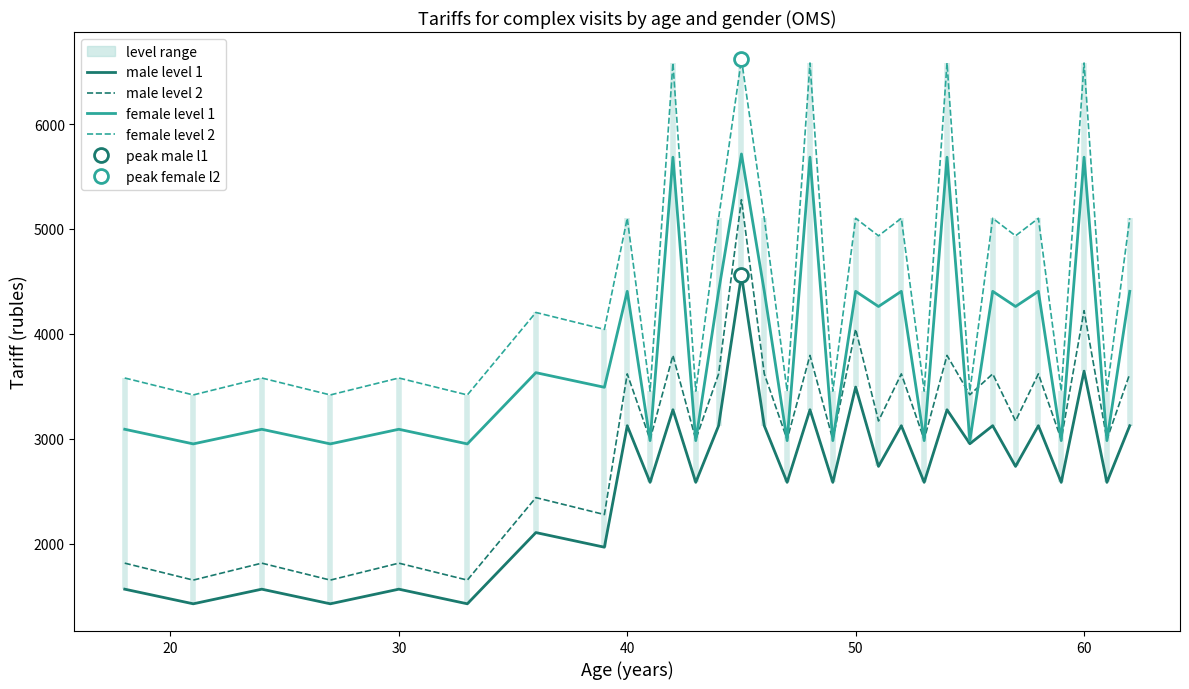

What is the maximum value for female level 1?

5714.4